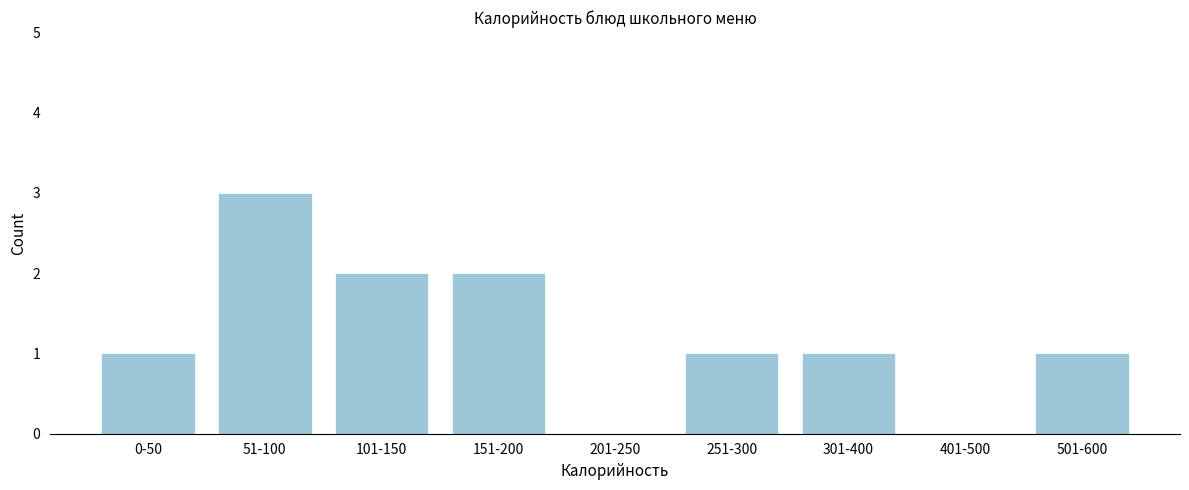

Reading left to right, list all the values displayed in this chart.

0-50=1	51-100=3	101-150=2	151-200=2	201-250=0	251-300=1	301-400=1	401-500=0	501-600=1